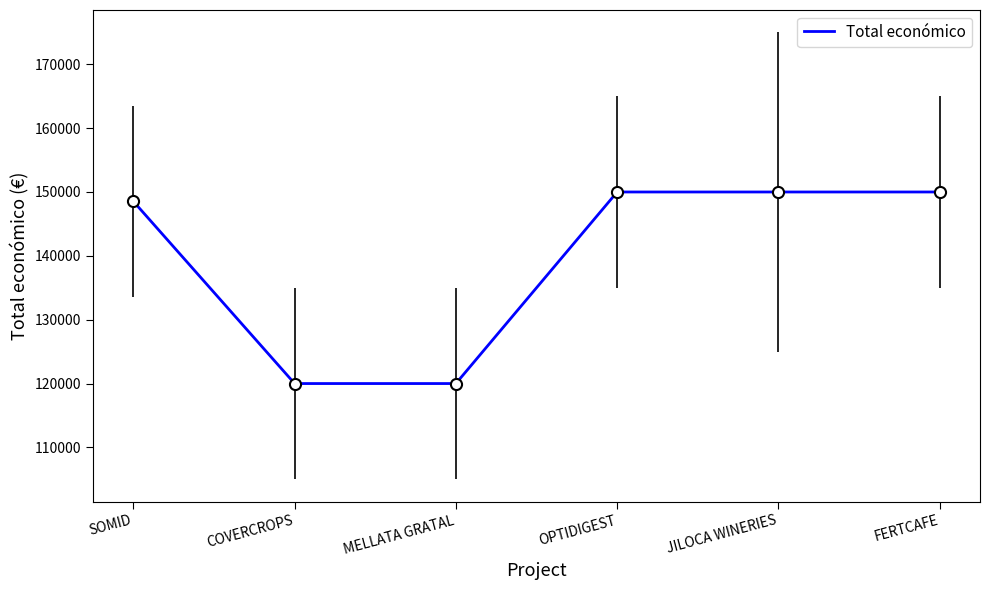

How many values are below 150000?

3